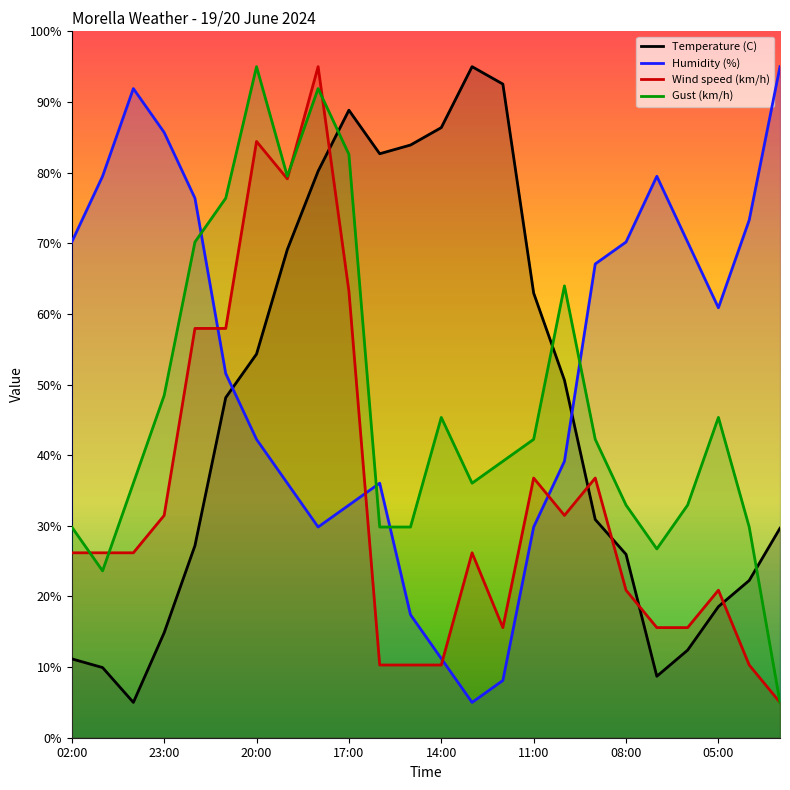

Does the chart display data point markers on the line(s)?

No